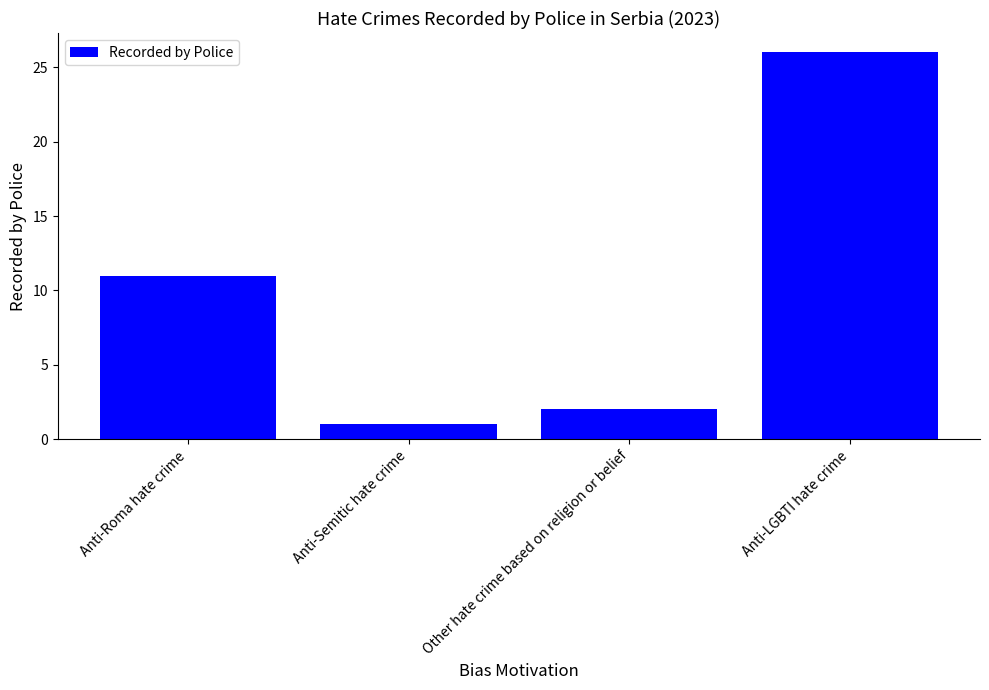

List the labels in order of value, smallest first.

Anti-Semitic hate crime, Other hate crime based on religion or belief, Anti-Roma hate crime, Anti-LGBTI hate crime